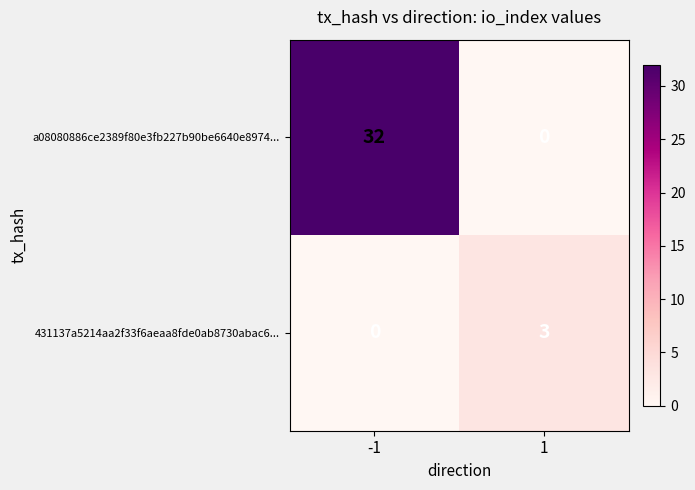

The value of a08080886ce2389f80e3fb227b90be6640e8974... at -1 is 11. True or false?

False